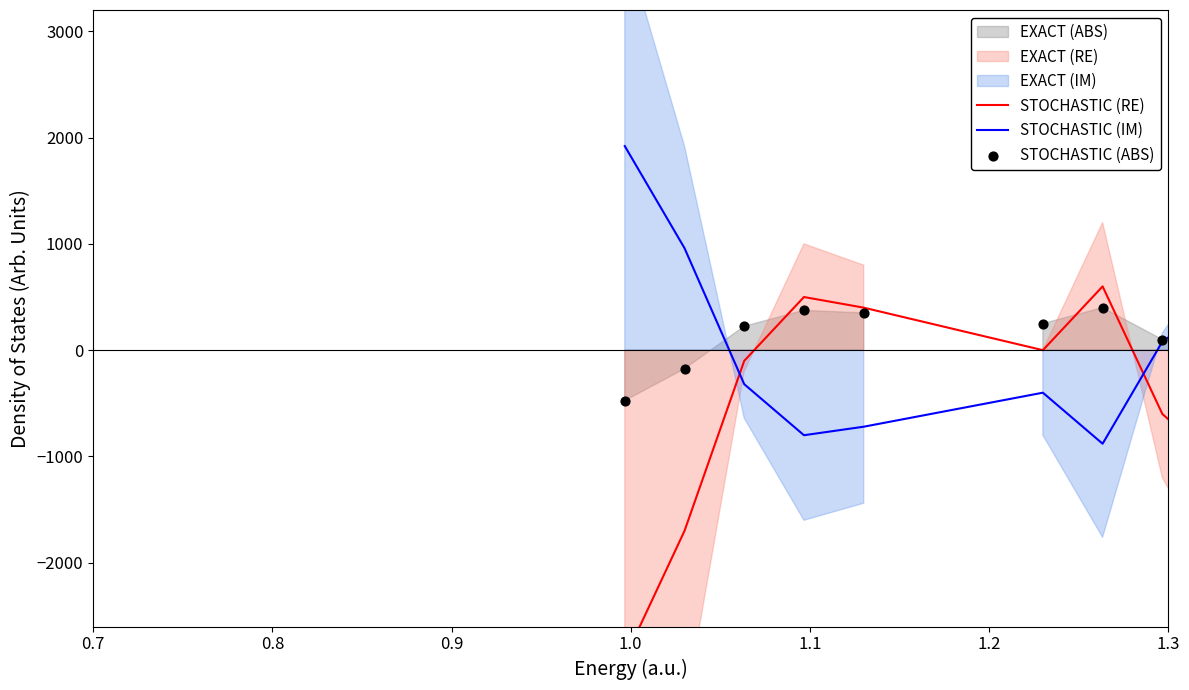

Which series has the largest total across all categories?

STOCHASTIC (ABS)